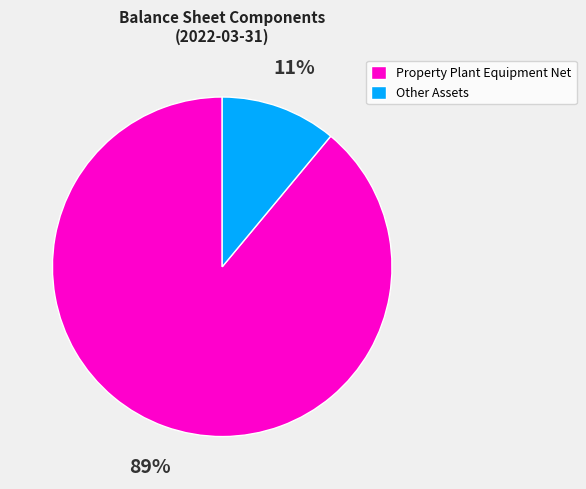

To the nearest percent, what is the average slice percentage?

50%